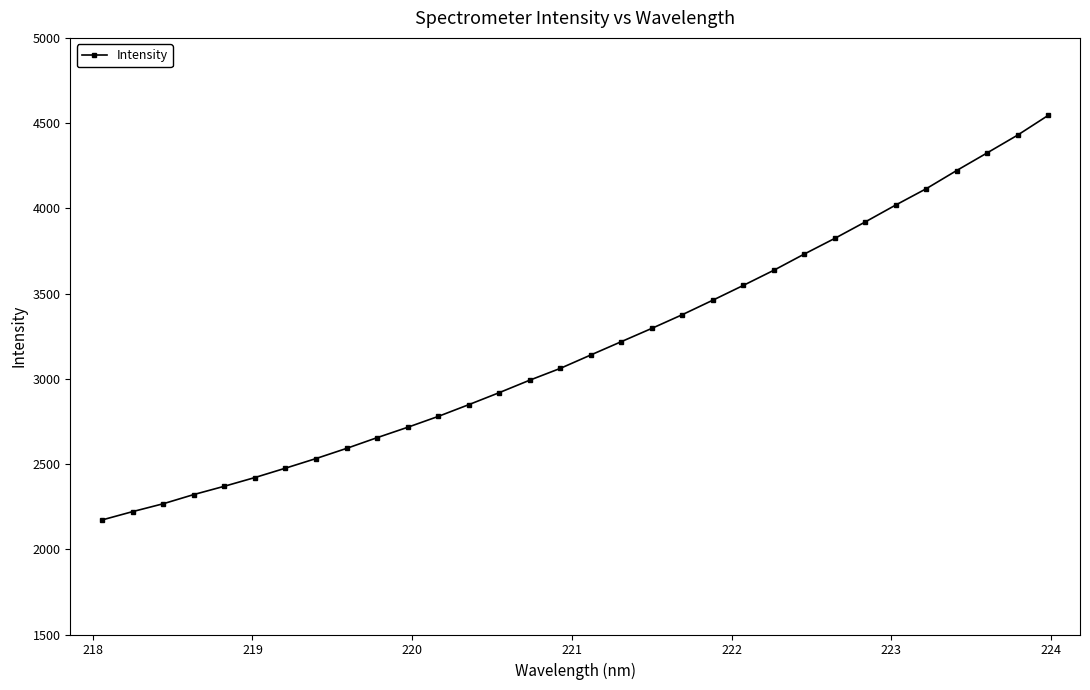

What is the value of the 6th point from the left?

2420.9